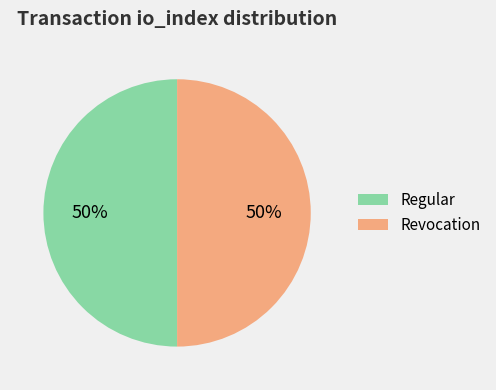

Count the number of slices in the pie.

2